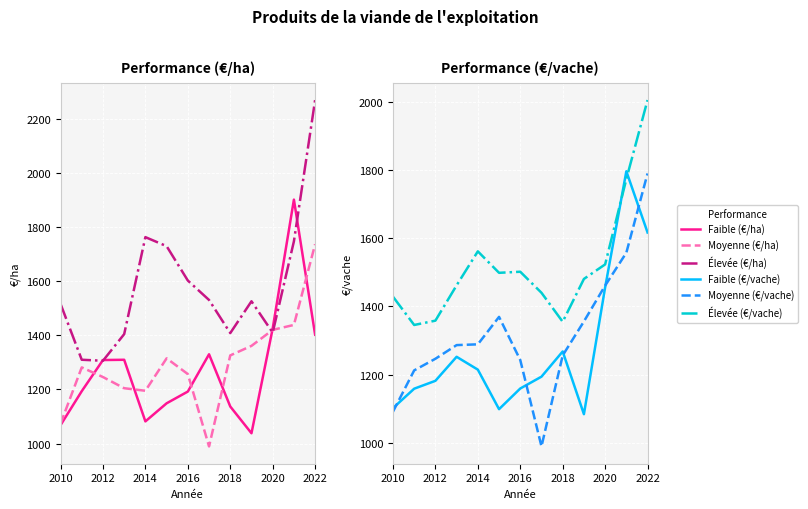

Which series has the largest total across all categories?

Élevée (€/ha)